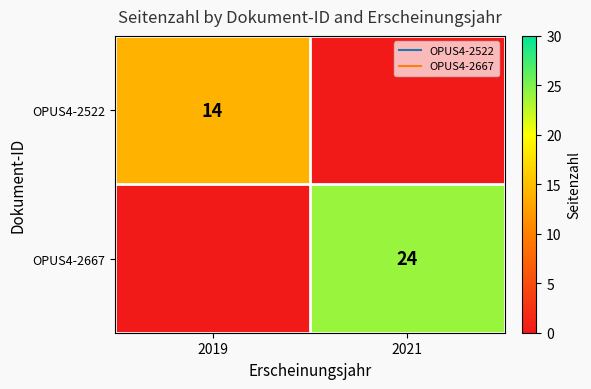

At which category is the sum across all series the highest?

2021